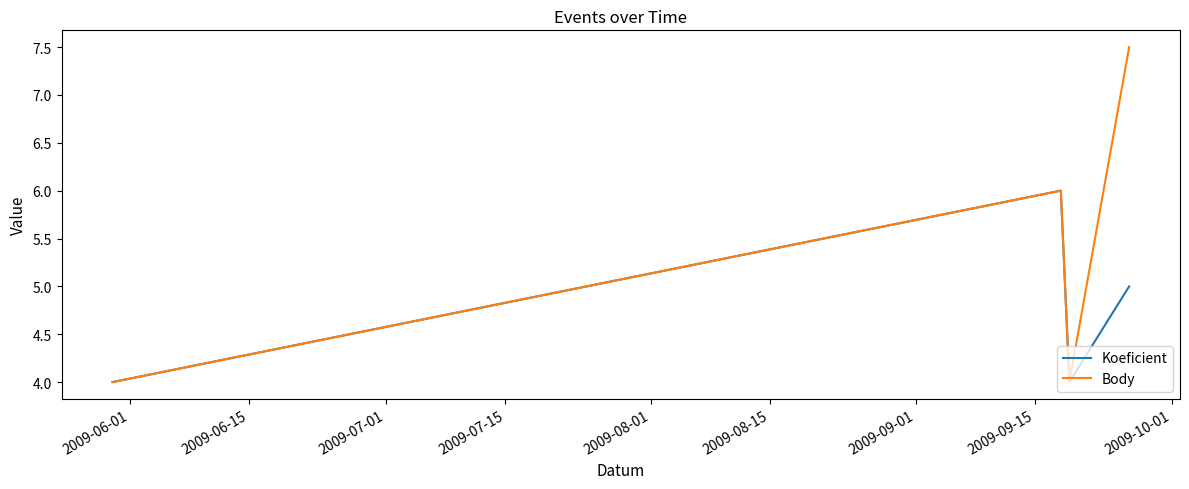

In Body, how many points are higher than both neighbors (excluding endpoints)?

1